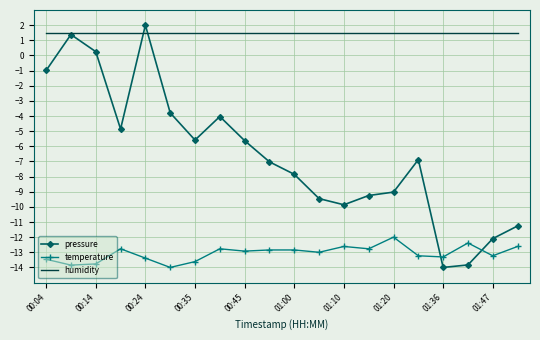

What are all the series names shown in the legend?

pressure, temperature, humidity